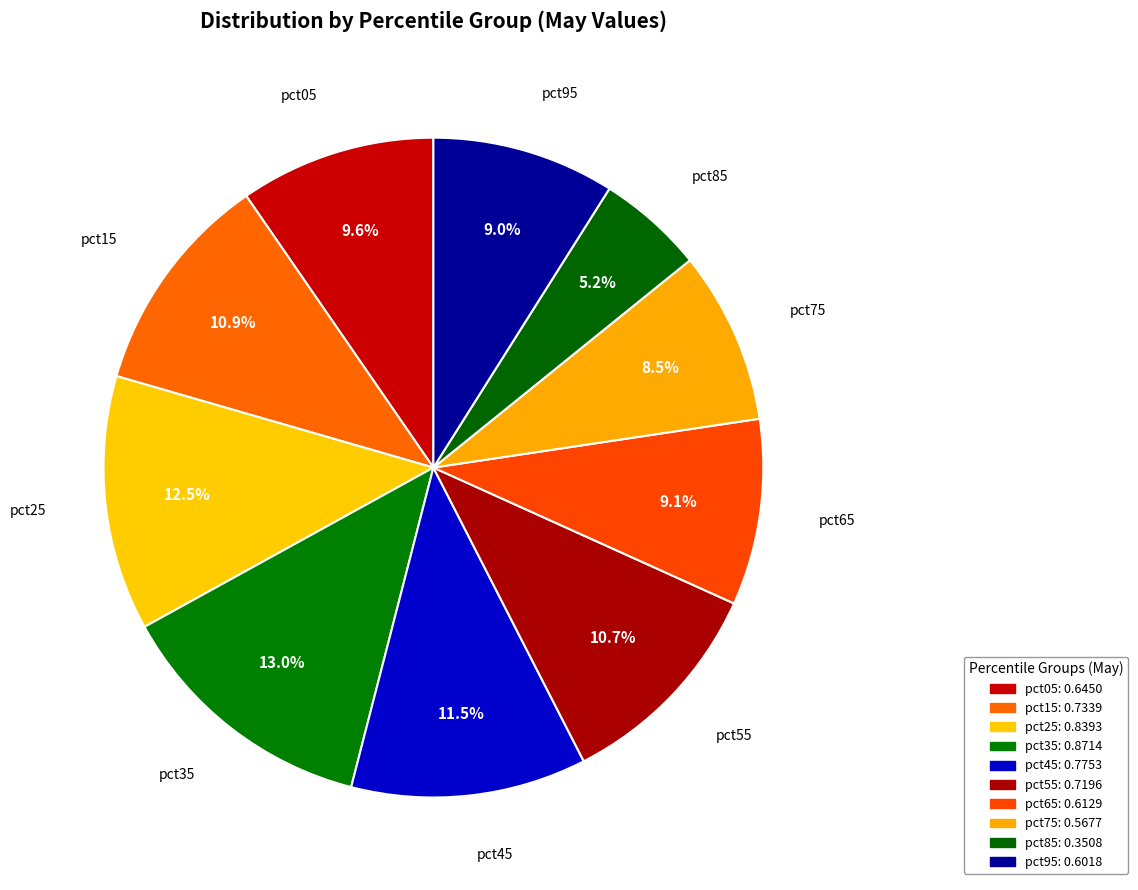

What is the smallest slice in the pie chart?

pct85